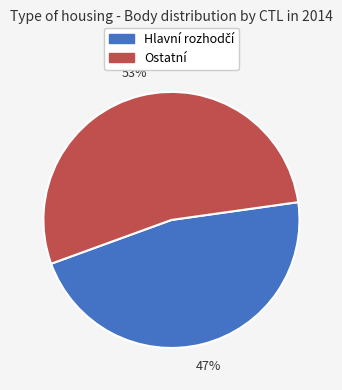

Does any single category account for the majority?

Yes